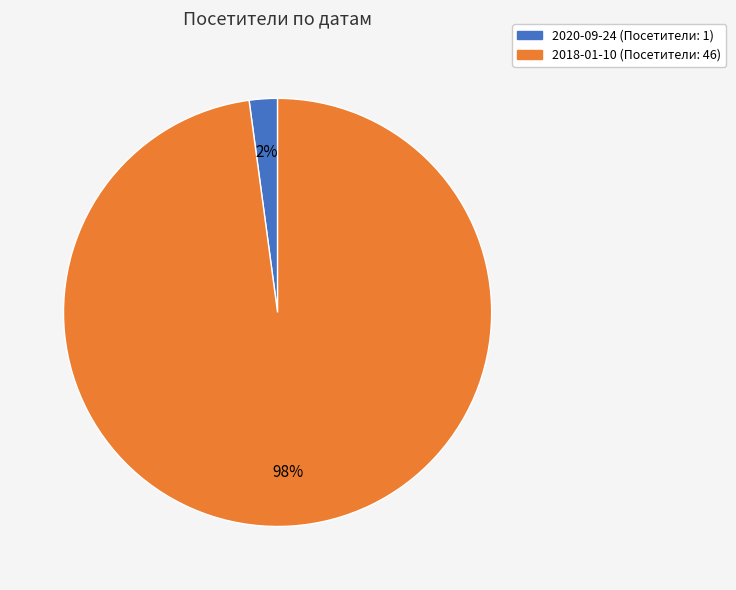

Which has a higher value, 2020-09-24 or 2018-01-10?

2018-01-10